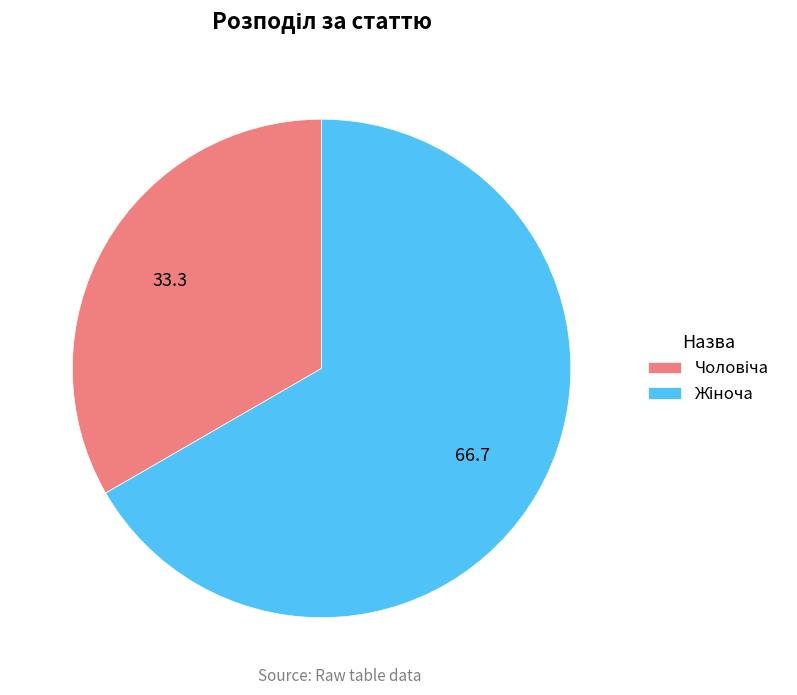

Count the number of slices in the pie.

2